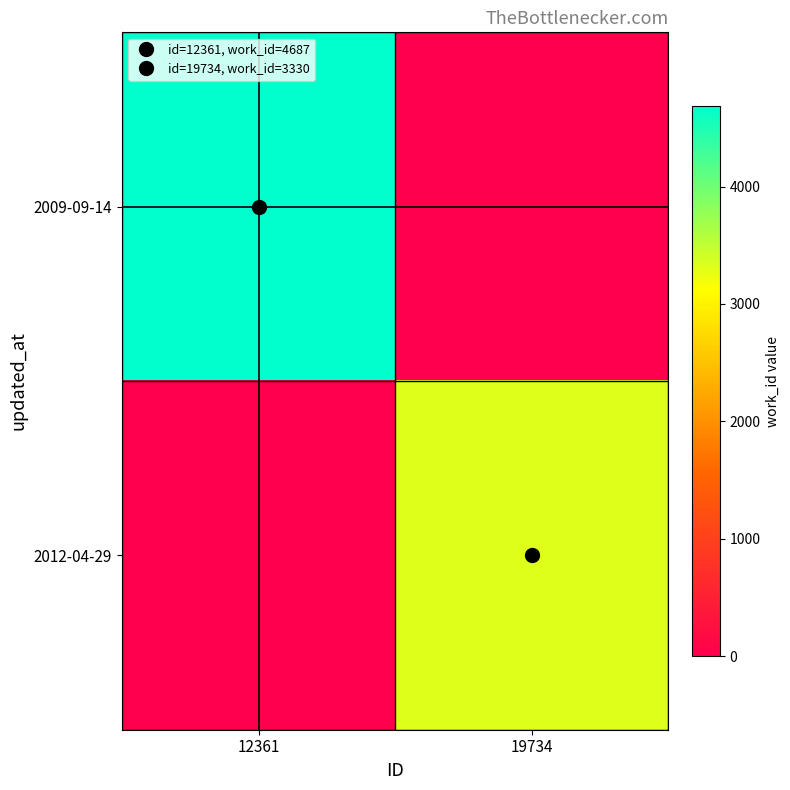

Reading left to right, what are all the values shown in this chart?

2009-09-14: 12361=4687	19734=0
2012-04-29: 12361=0	19734=3330